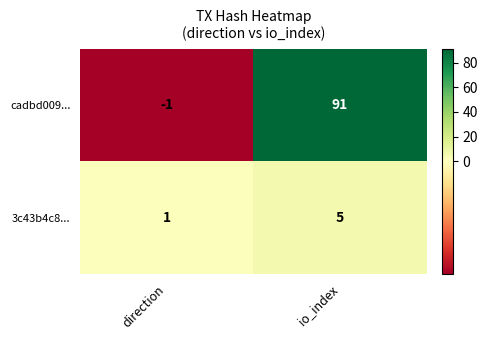

Which label corresponds to the smallest value in the chart?

direction